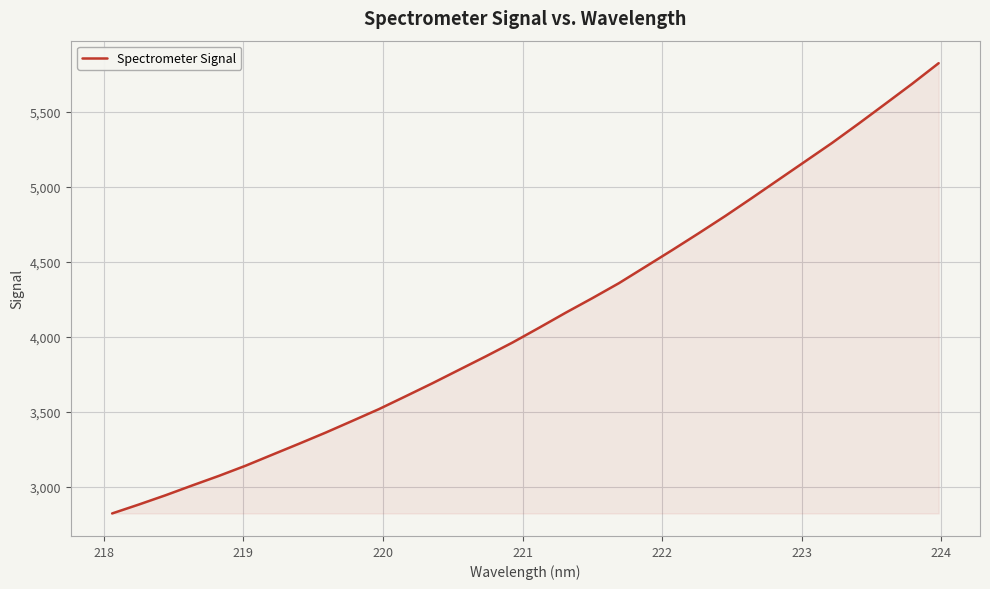

What is the difference between the maximum and minimum values?

3000.8